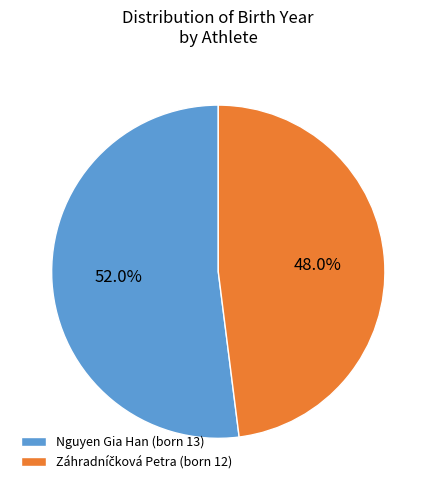

What portion of the pie excludes Nguyen Gia Han (born 13)?

48.0%